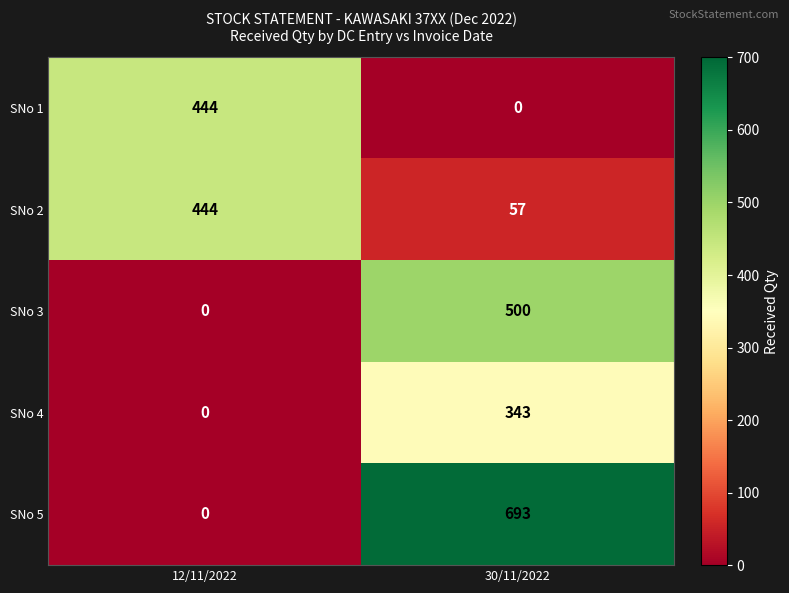

Reading left to right, extract all data points from this chart.

SNo 1: 444	0
SNo 2: 444	57
SNo 3: 0	500
SNo 4: 0	343
SNo 5: 0	693